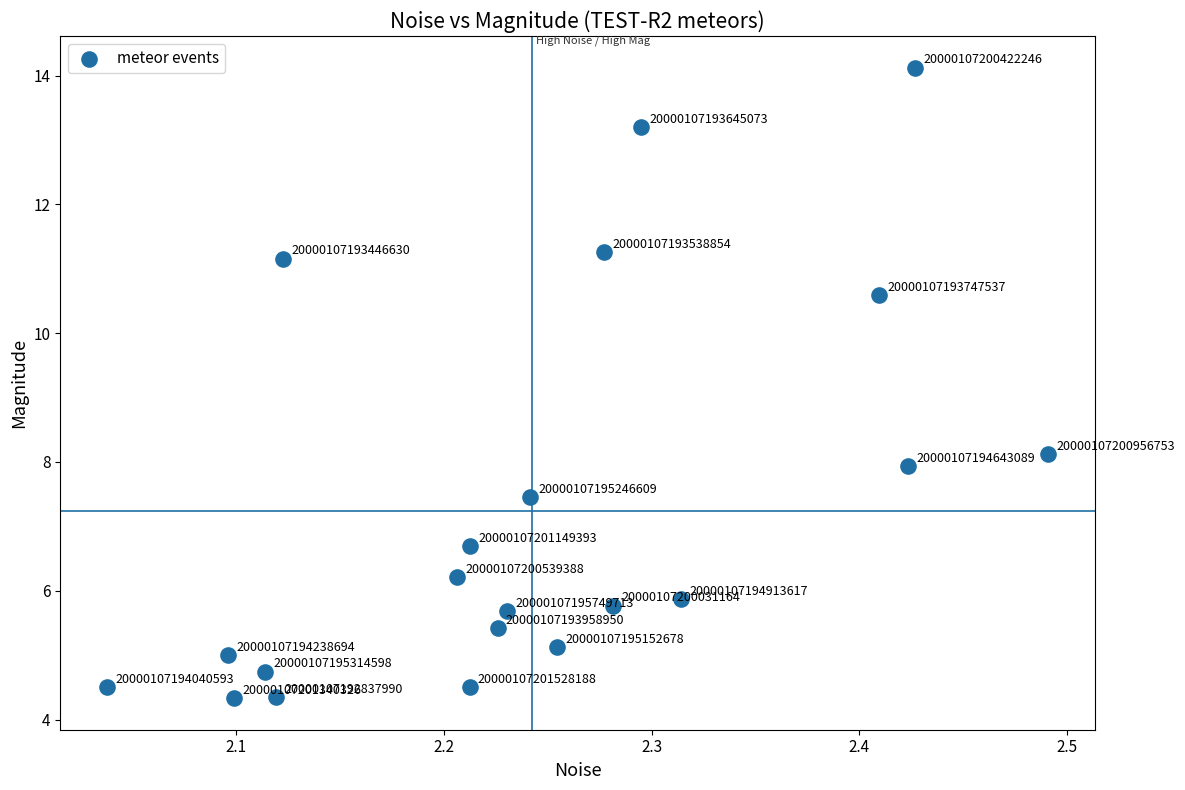

What is the range of X values (max minus min)?

0.5